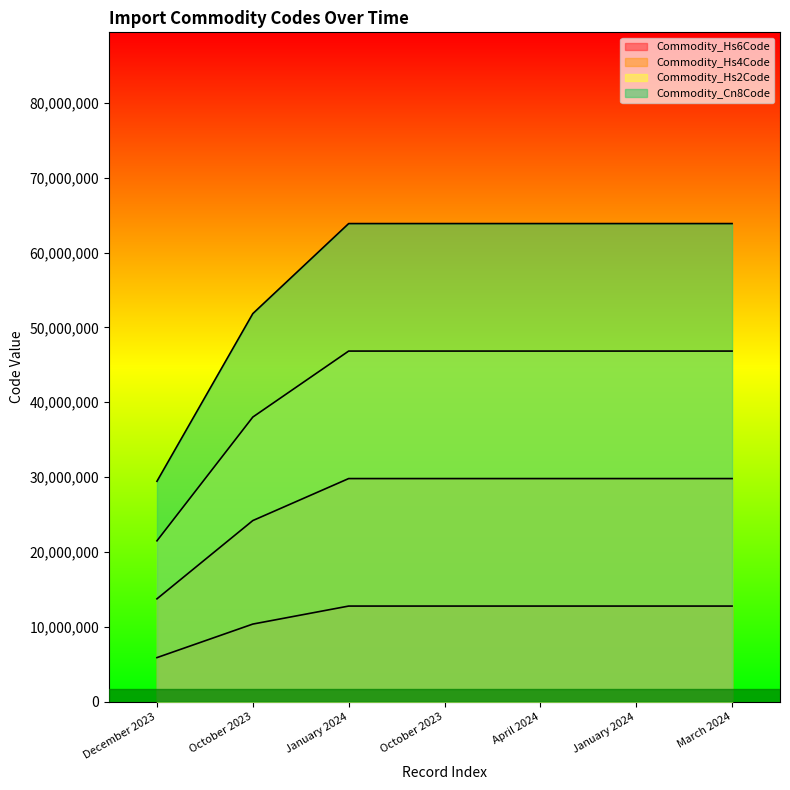

Is it true that Commodity_Cn8Code equals 63875977.5 at January 2024?

True